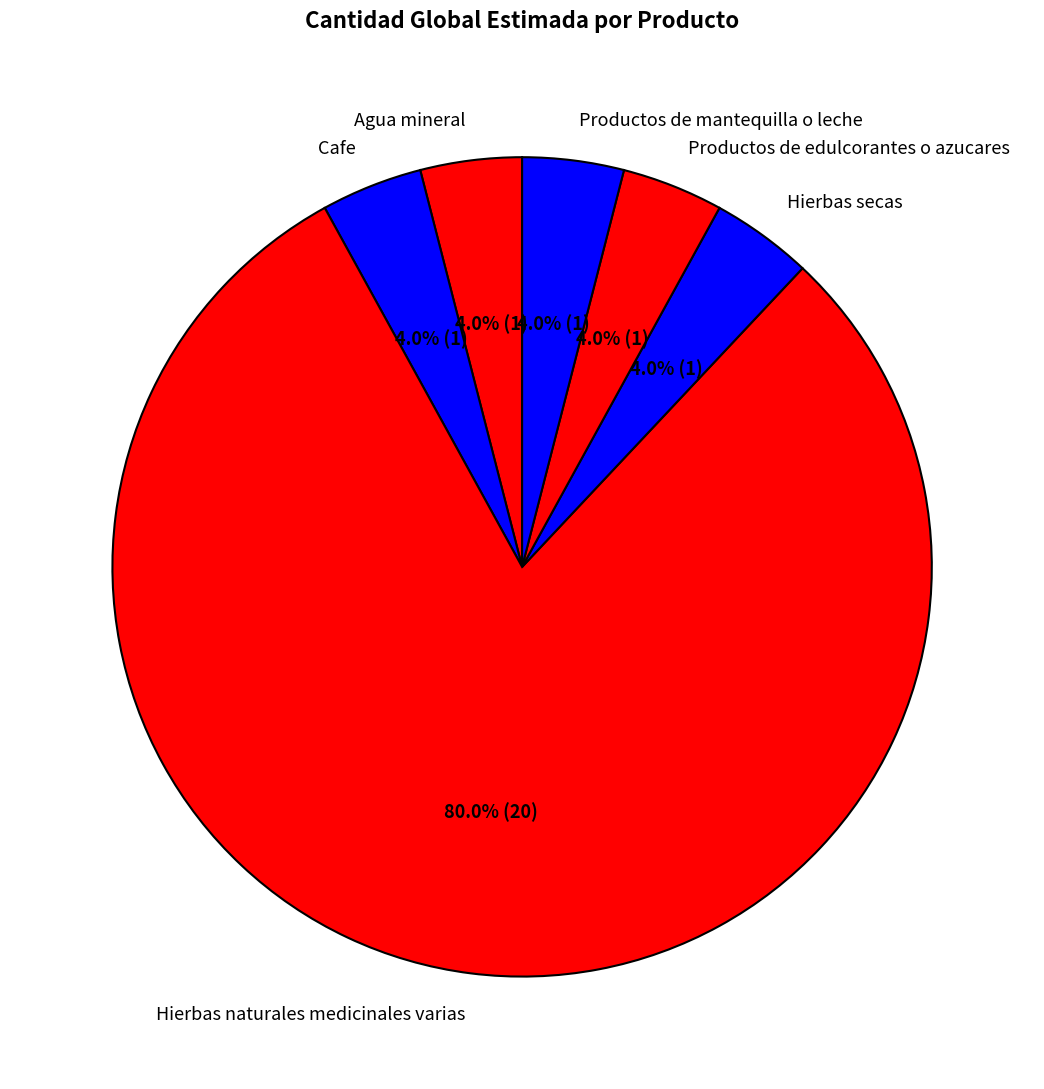

Which slice is the largest?

Hierbas naturales medicinales varias